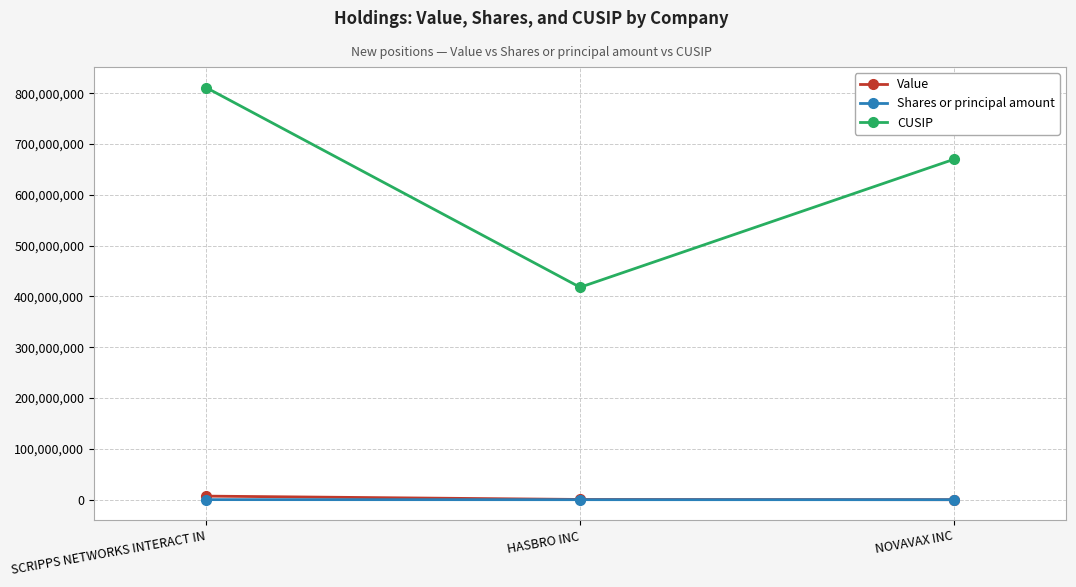

What is the difference between the CUSIP values at SCRIPPS NETWORKS INTERACT IN and HASBRO INC?

393008994